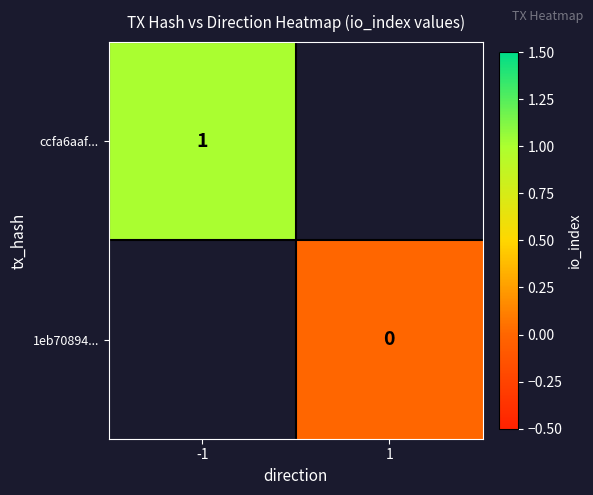

Is the value of 1eb70894... at 1 greater than the value of ccfa6aaf... at -1?

No